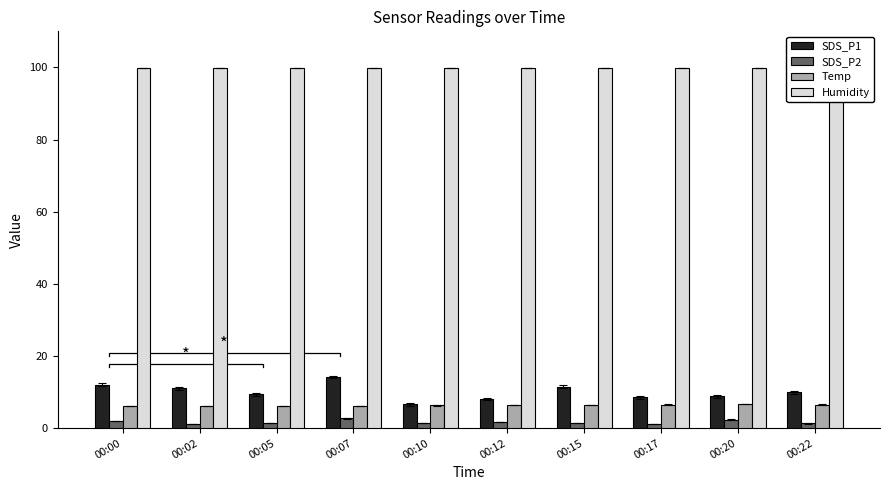

Between 00:22 and 00:05, which is larger?

00:22